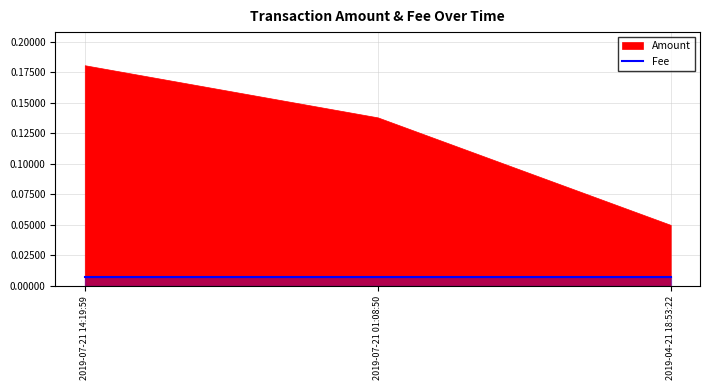

Reading left to right, extract all data points from this chart.

Amount: 2019-07-21 14:19:59=0.2	2019-07-21 01:08:50=0.1	2019-04-21 18:53:22=0.1
Fee: 2019-07-21 14:19:59=0.0	2019-07-21 01:08:50=0.0	2019-04-21 18:53:22=0.0